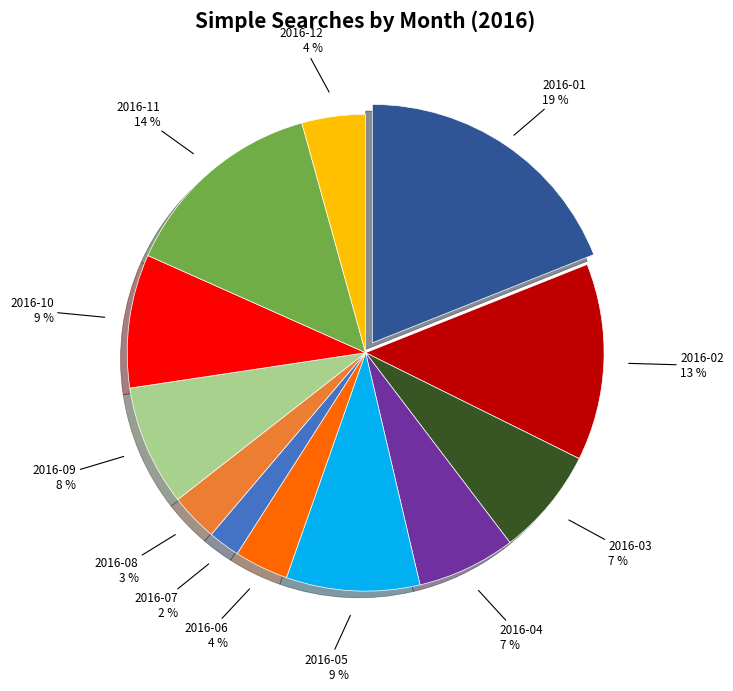

The 2016-03 slice represents 1% of the pie. True or false?

False